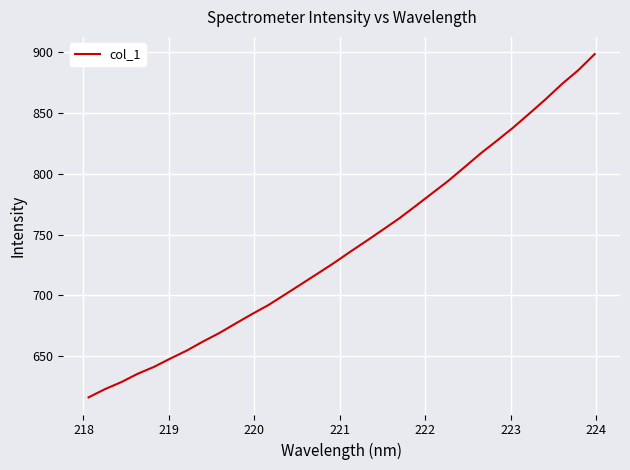

What is the difference between the maximum and minimum values?

281.7